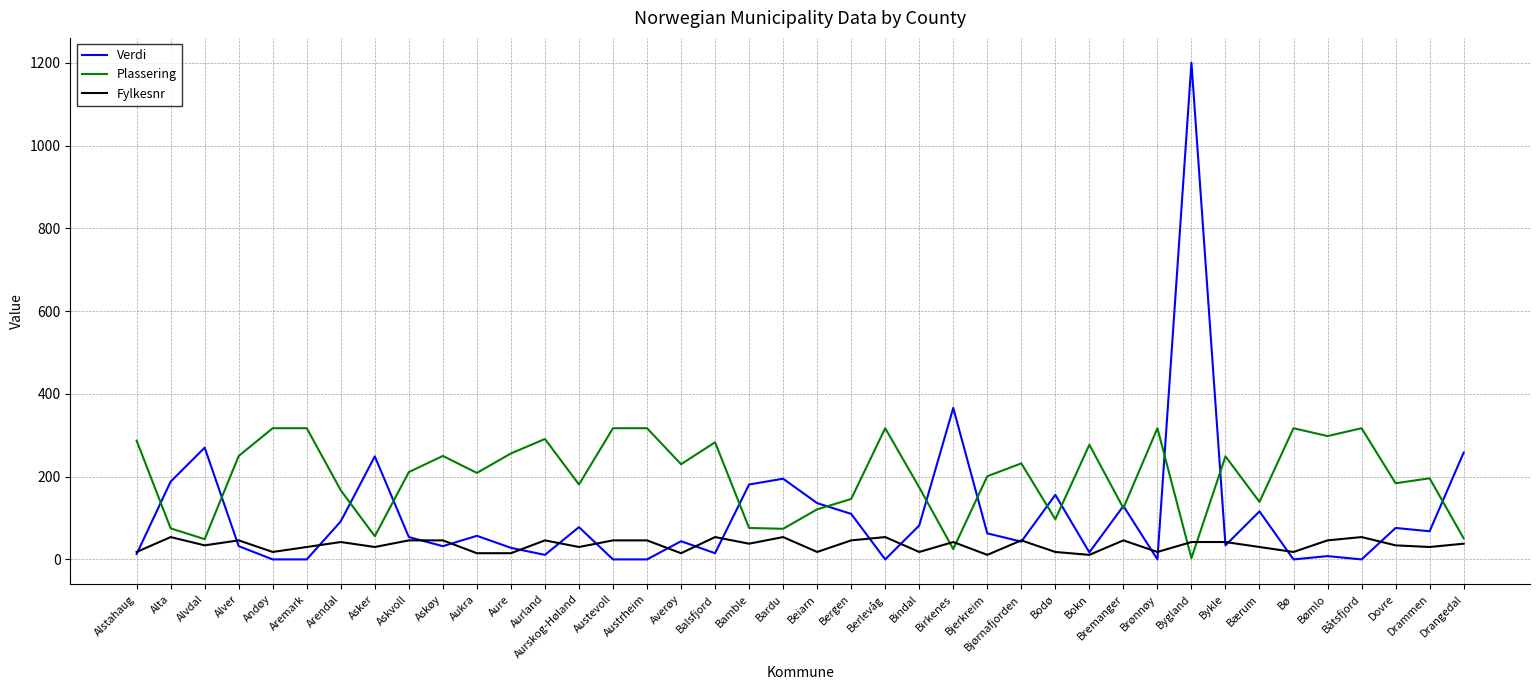

What is the average value of the Fylkesnr series?

35